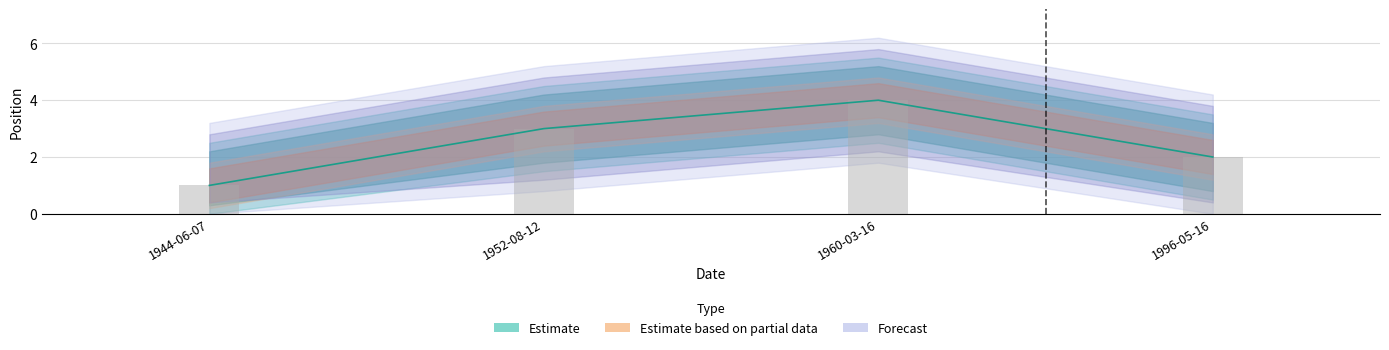

Rank the series at 1944-06-07 from lowest to highest value.

Estimate, Estimate based on partial data, Forecast